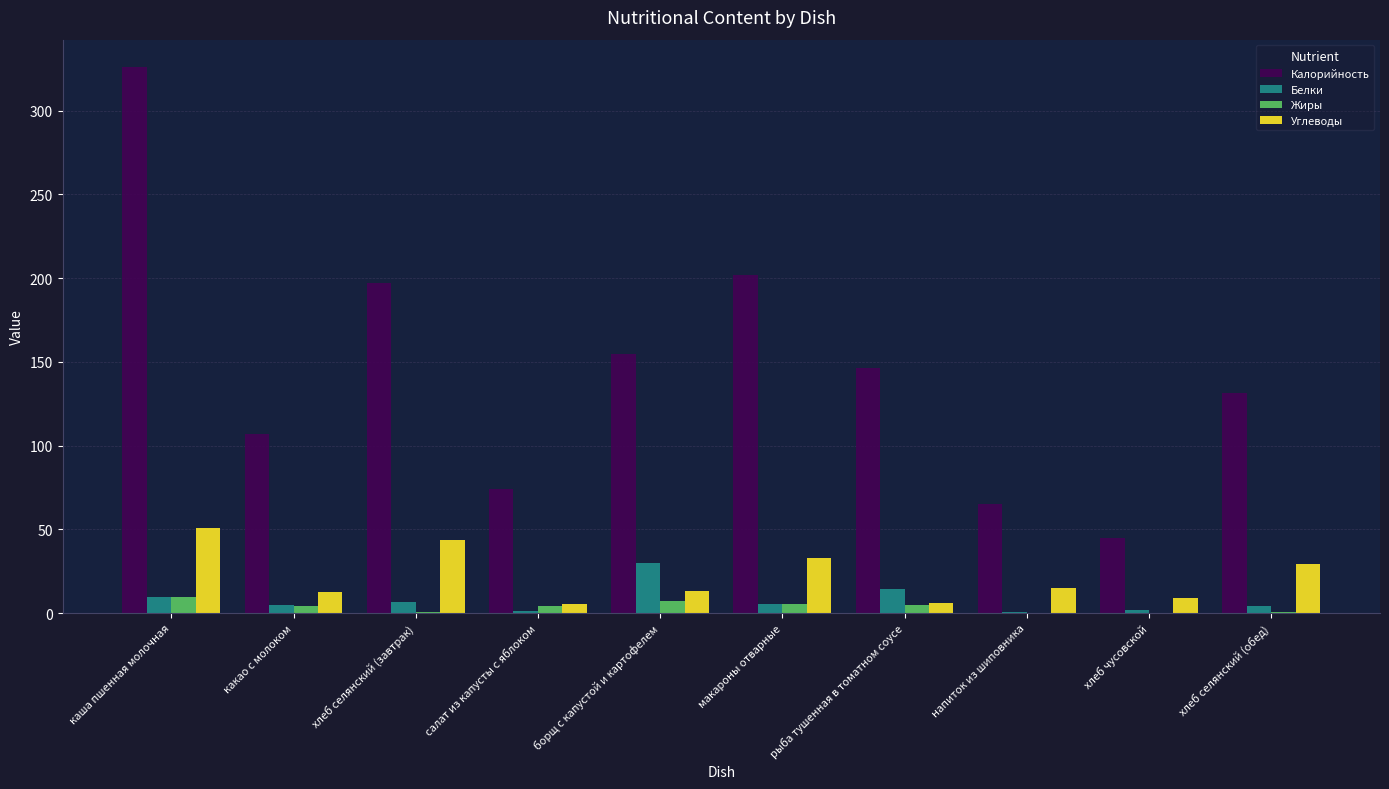

The Белки series shows 46.4 at борщ с капустой и картофелем. True or false?

False